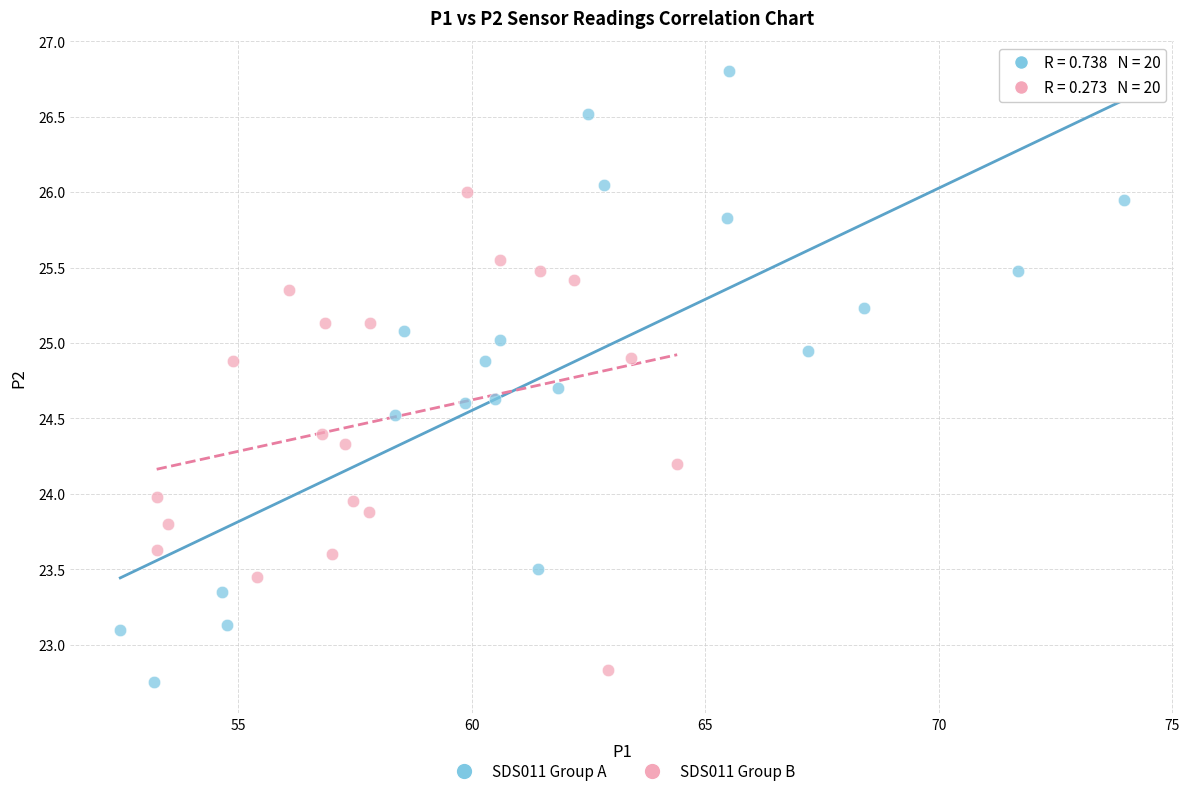

Which series has the largest Y range (max minus min)?

SDS011 Group A